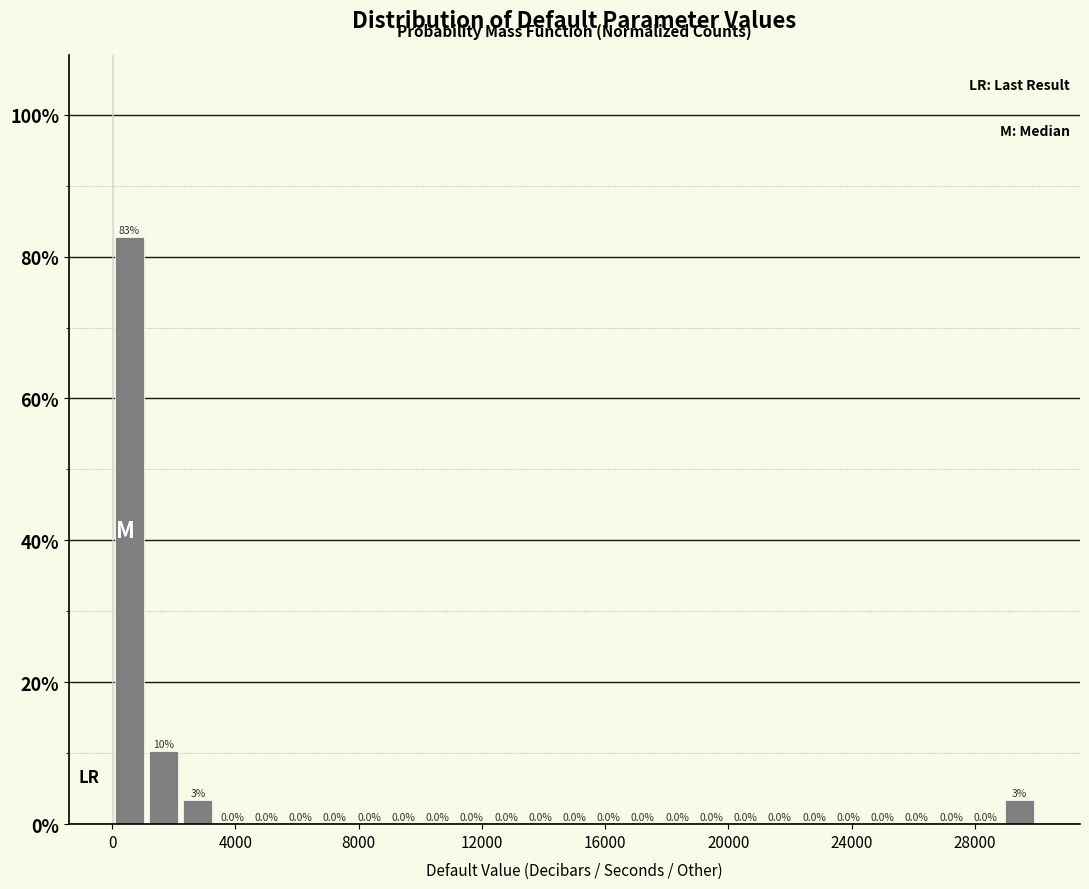

Around what value on the x-axis is the tallest bar? Give the approximate position of its centre, as read against the axis.

500